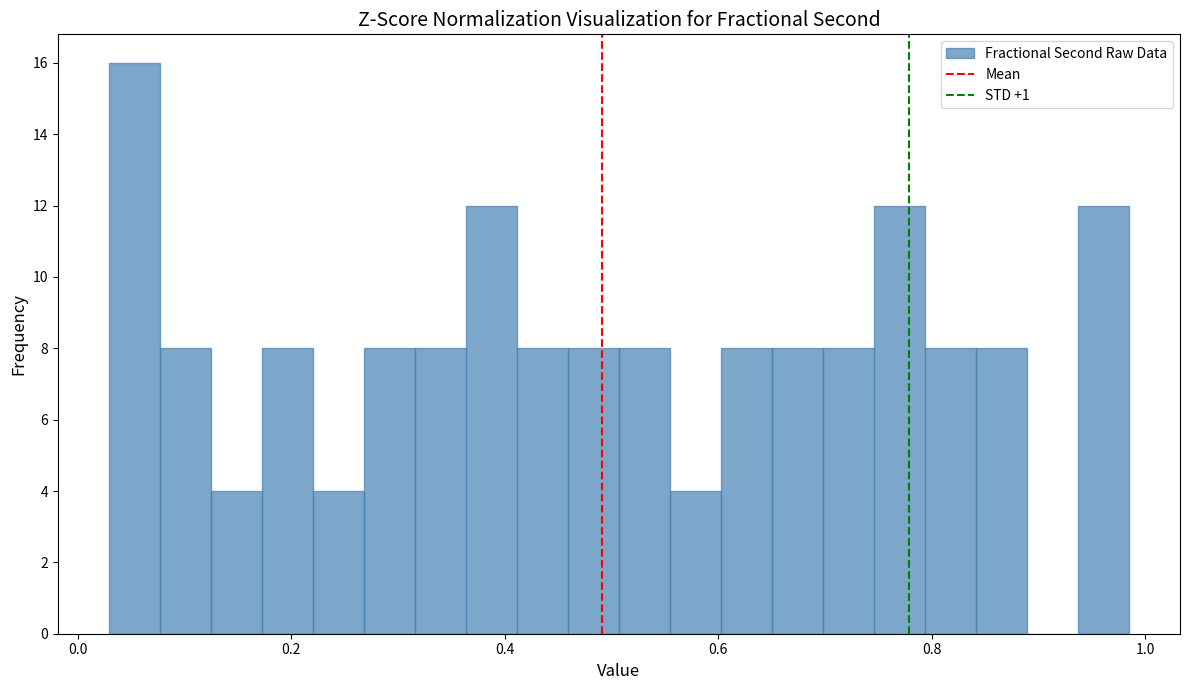

Read against the x-axis, roughly where is the centre of the tallest bar?

0.06